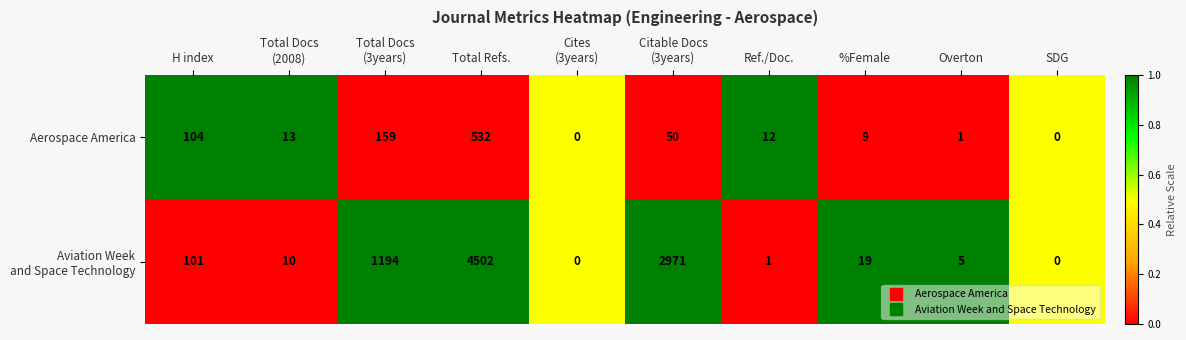

The value of Aerospace America at %Female is 9. True or false?

True